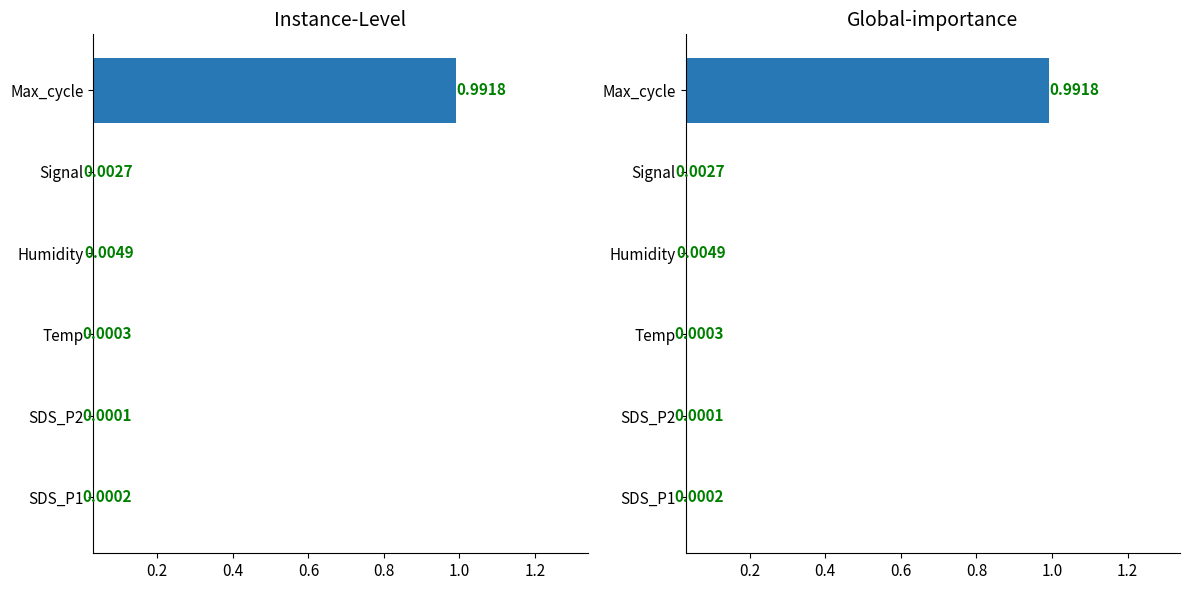

Which series has the largest range (max minus min)?

Global-importance